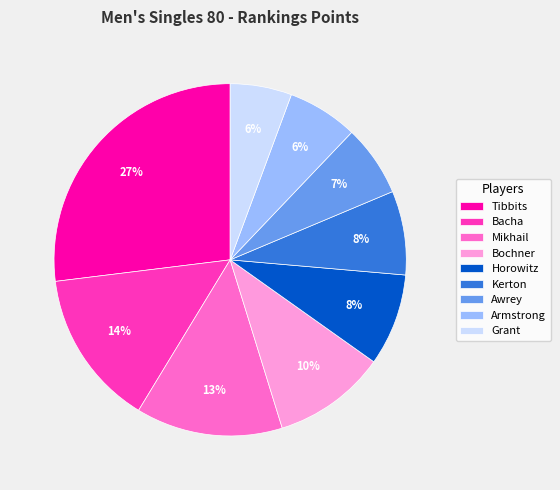

Which slice is the largest?

Tibbits